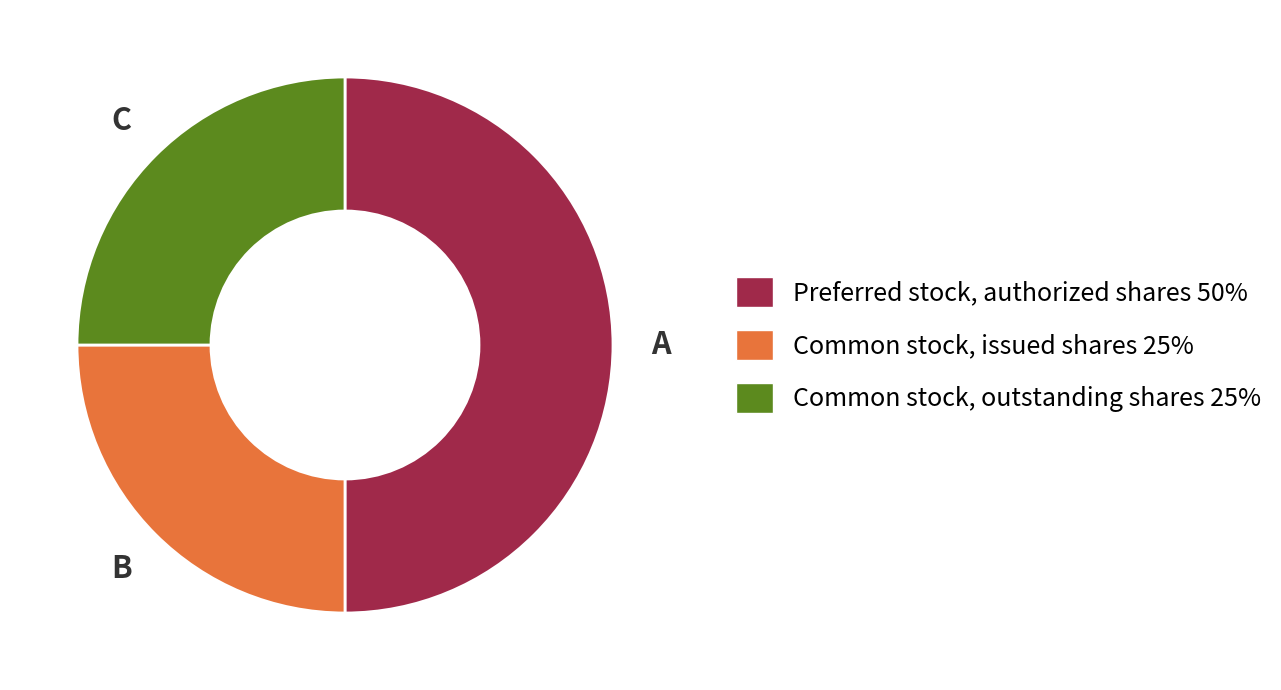

How many slices are in this pie chart?

3